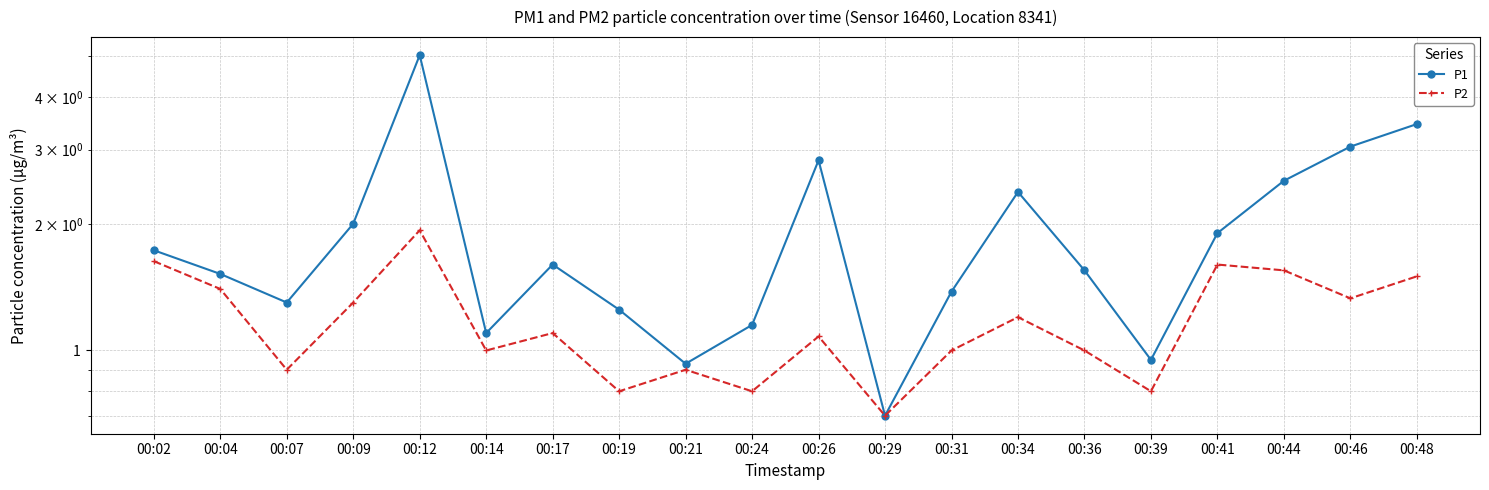

At which category is the sum across all series the highest?

00:12